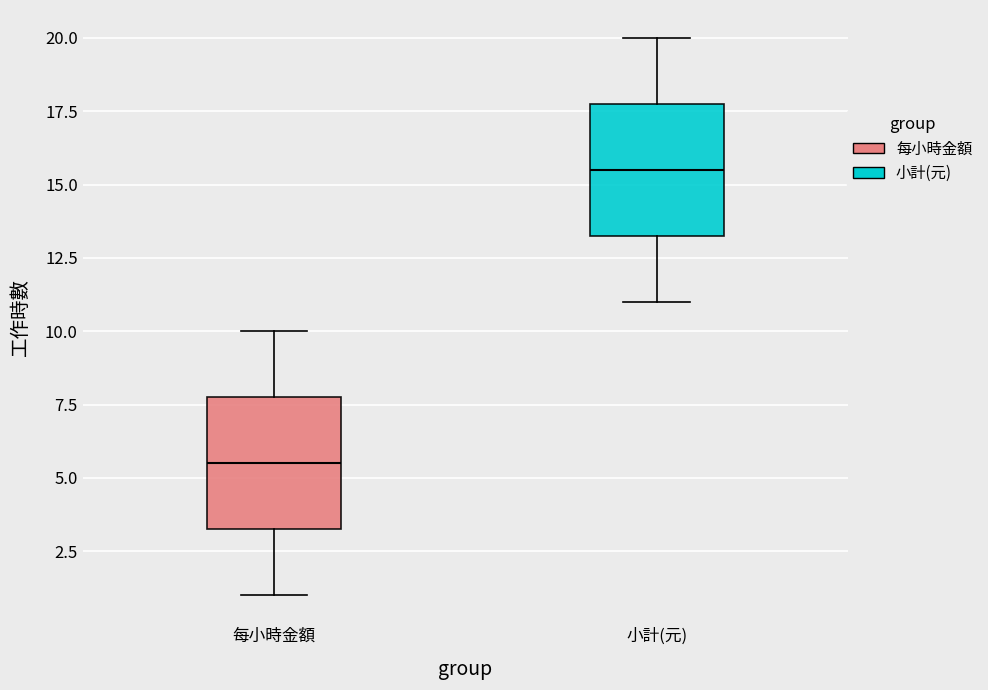

Where is the upper edge of the box for 小計(元) on the y-axis? The values are not printed on the chart, so give them approximately, as read against the axis.

18.0